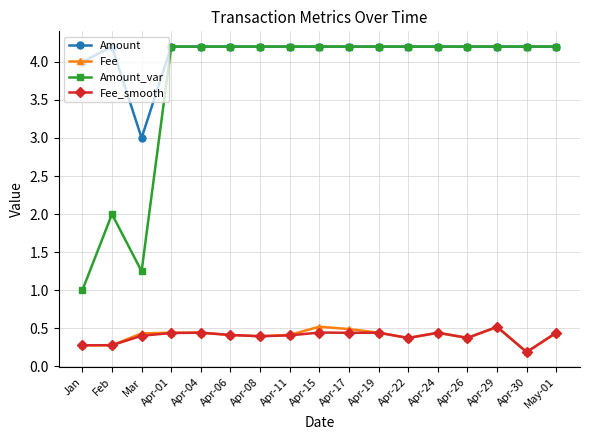

True or false: Amount_var and Fee intersect in this chart.

False